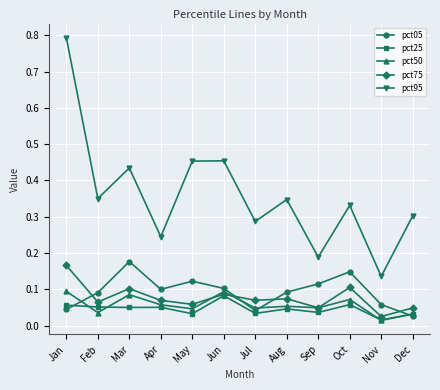

Which series has the largest range (max minus min)?

pct95